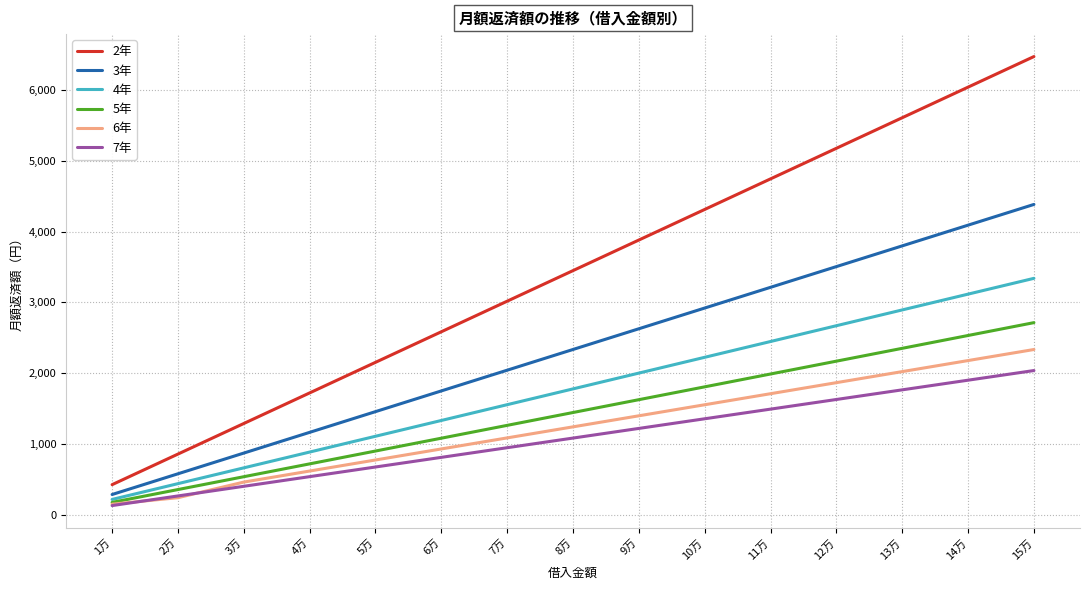

How many values in the 6年 series are below 1246?

7